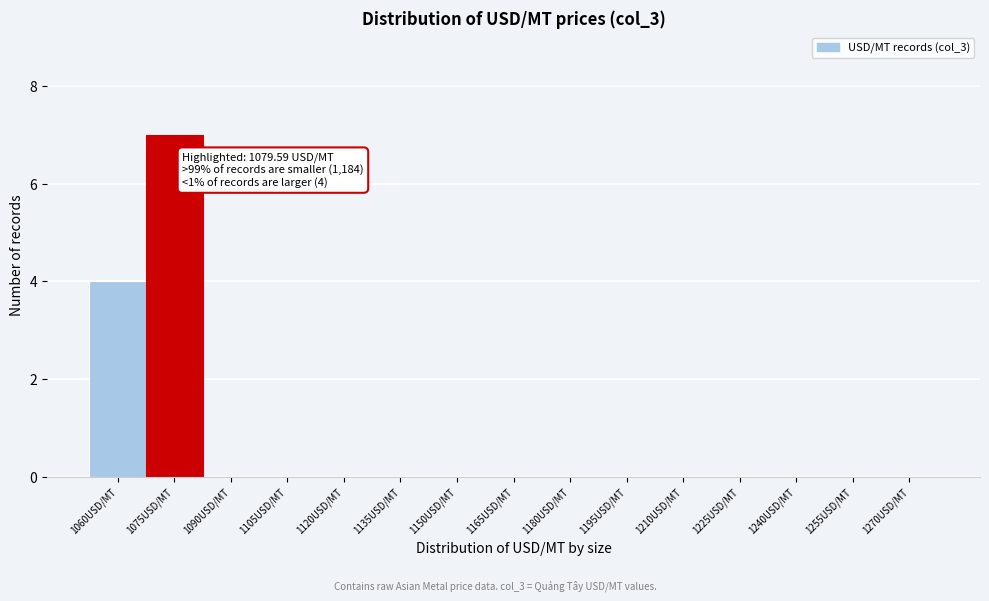

Reading left to right, list all the values displayed in this chart.

1060USD/MT=4	1075USD/MT=7	1090USD/MT=0	1105USD/MT=0	1120USD/MT=0	1135USD/MT=0	1150USD/MT=0	1165USD/MT=0	1180USD/MT=0	1195USD/MT=0	1210USD/MT=0	1225USD/MT=0	1240USD/MT=0	1255USD/MT=0	1270USD/MT=0